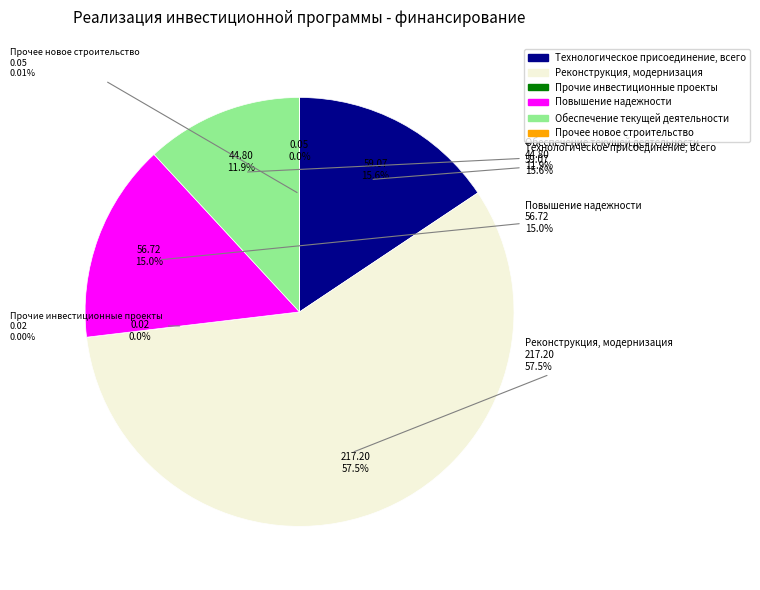

To the nearest percent, what is the difference between the Повышение надежности and Обеспечение текущей деятельности slice percentages?

3%